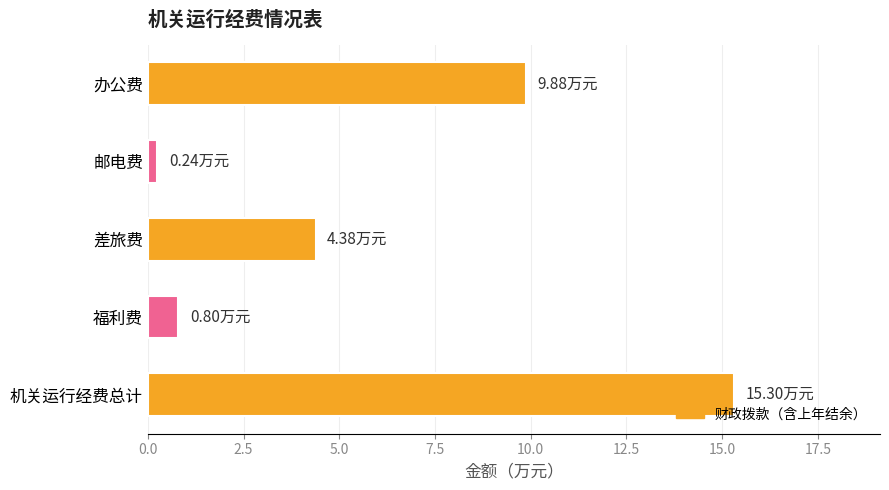

Rank the categories by value from lowest to highest.

邮电费, 福利费, 差旅费, 办公费, 机关运行经费总计